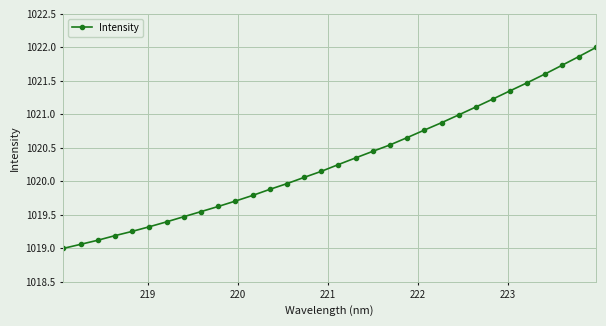

What is the greatest value displayed?

1022.0